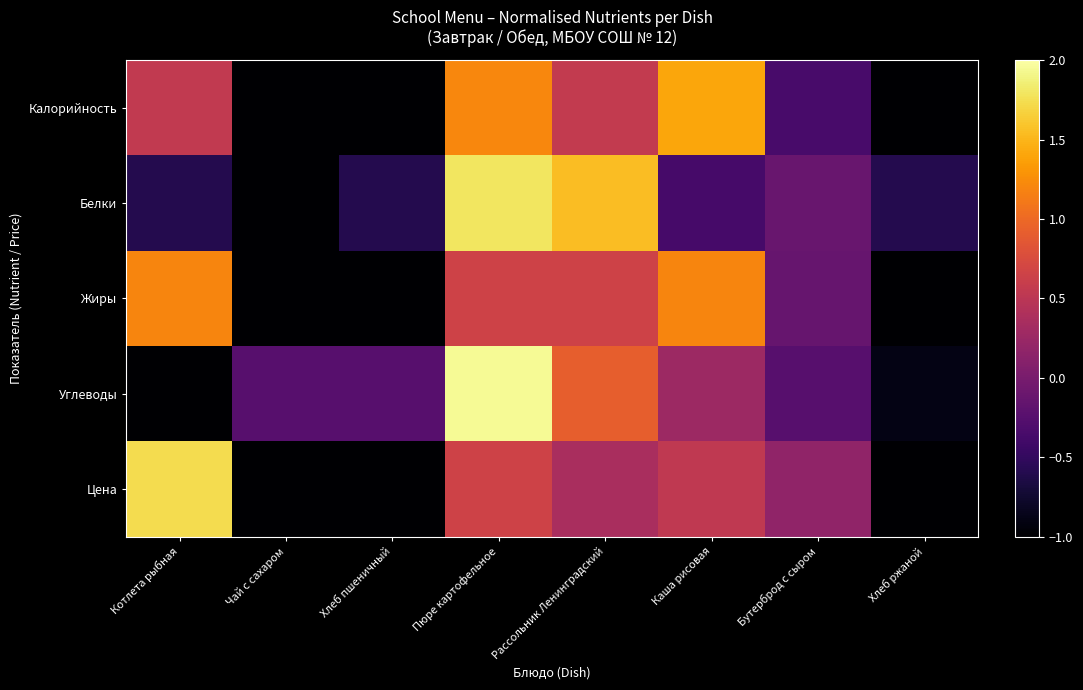

Which series changed the most between Хлеб пшеничный and Каша рисовая?

Калорийность